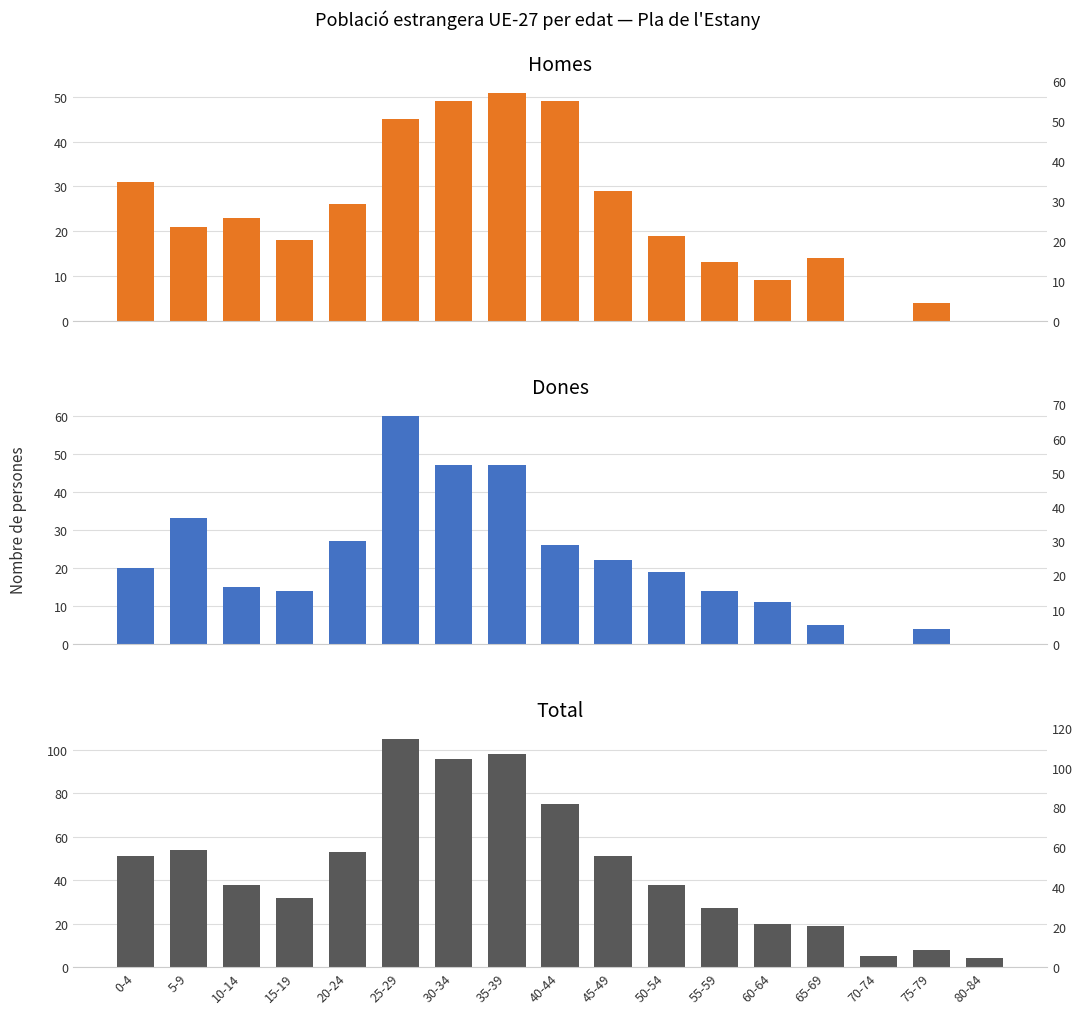

At which label does Total reach its peak?

25-29